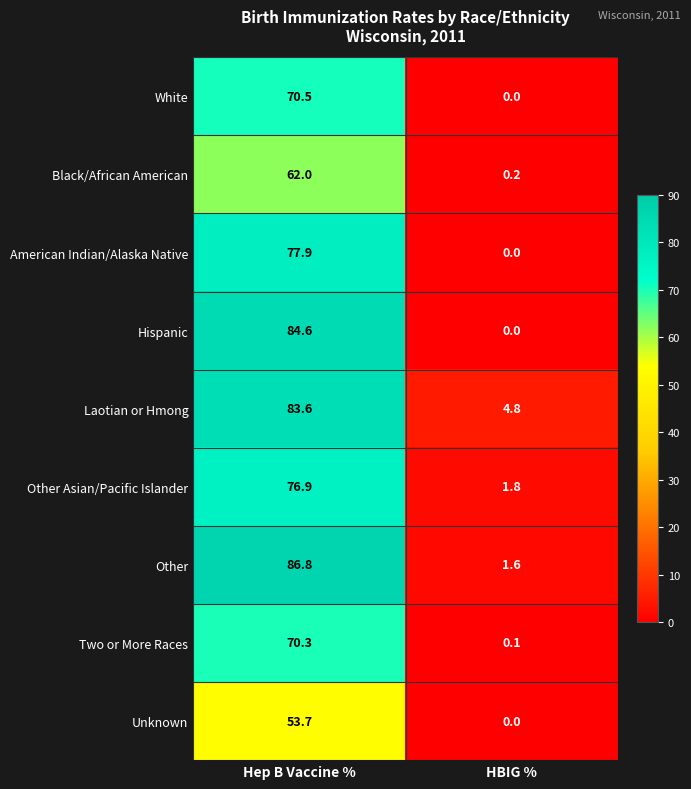

What is the sum of all Laotian or Hmong values?

88.4